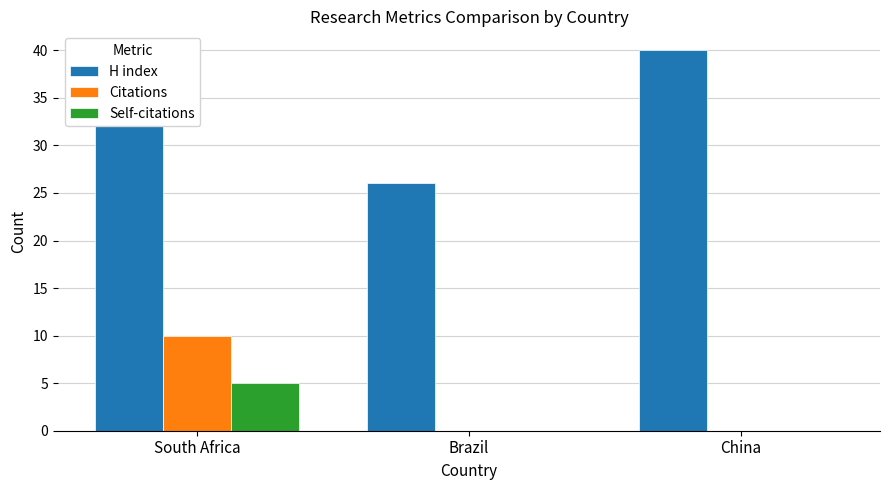

Which series changed the most between South Africa and China?

Citations